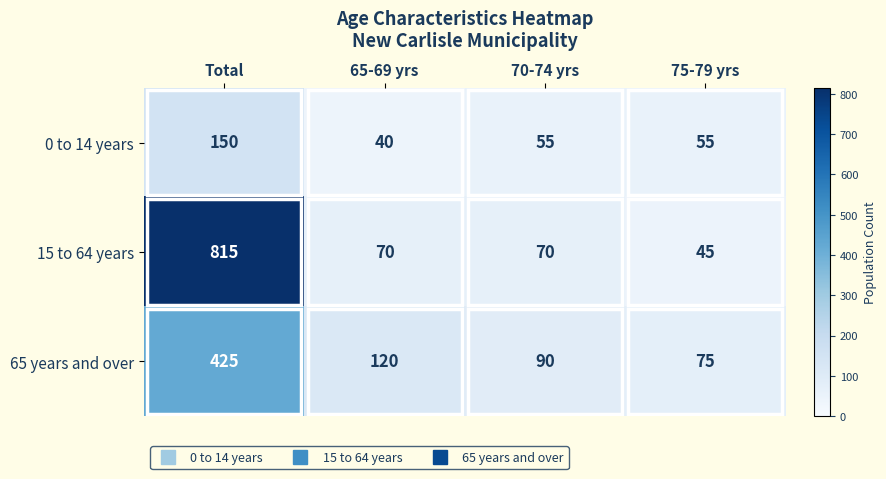

Rank the series at 70-74 yrs from highest to lowest value.

65 years and over, 15 to 64 years, 0 to 14 years